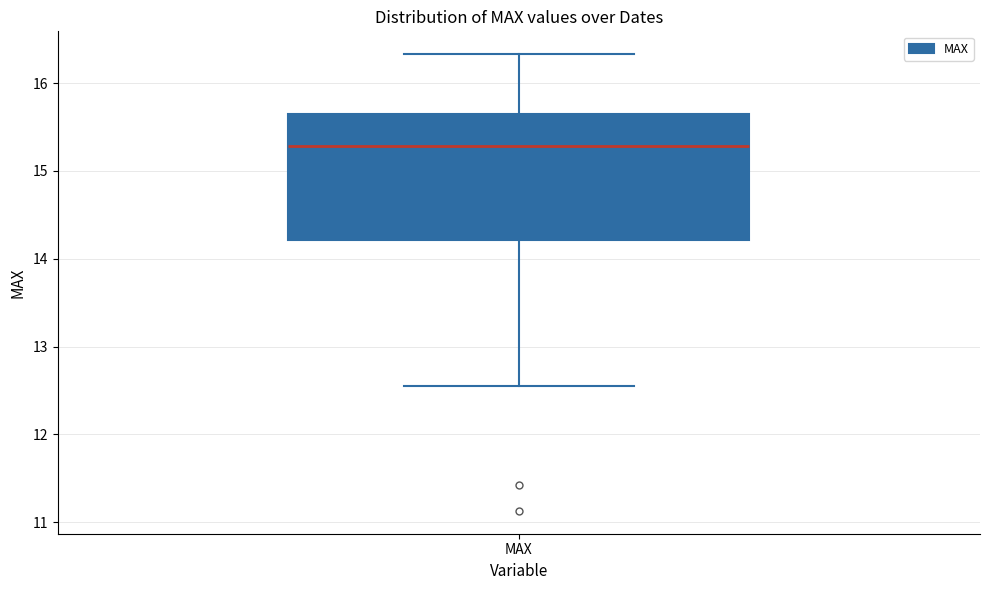

Transcribe this box plot: give where the median line is, the range the box spans, and where the two whiskers end, as read against the y-axis. The values are not printed on the chart, so give them approximately, as read against the axis.

median 15.3, box 14.2 to 15.7, whiskers 12.6 to 16.3